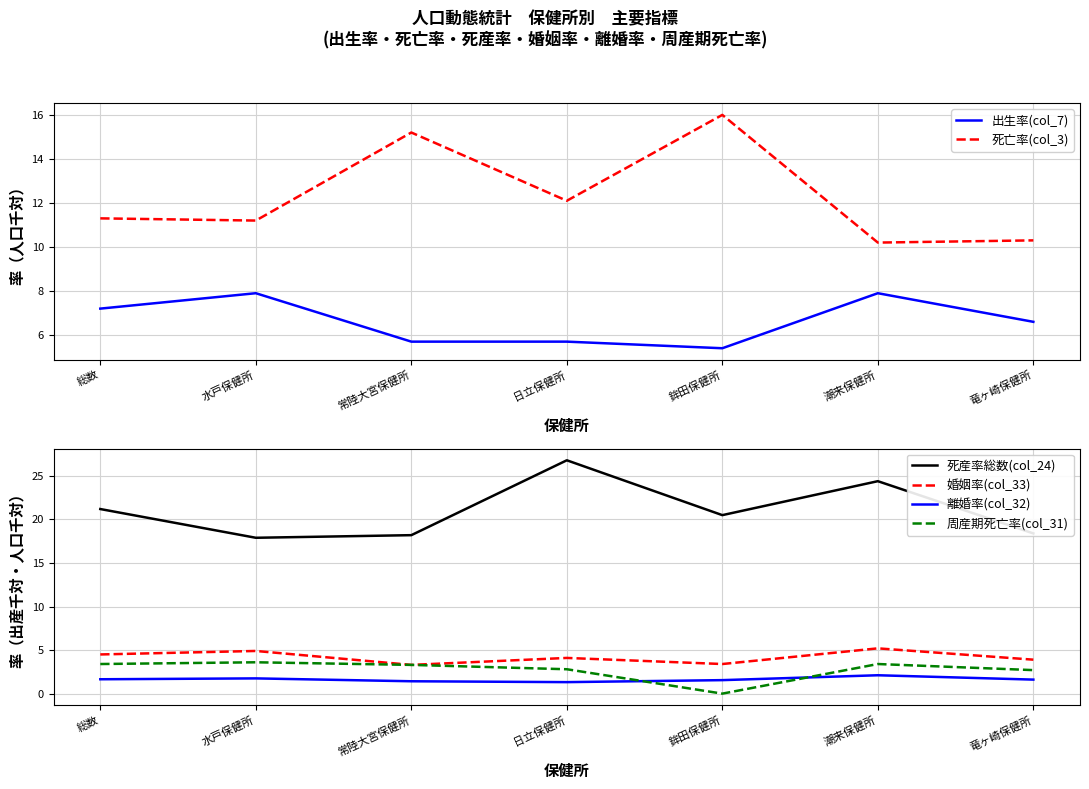

What is the difference between the 死亡率(col_3) values at 潮来保健所 and 日立保健所?

1.9